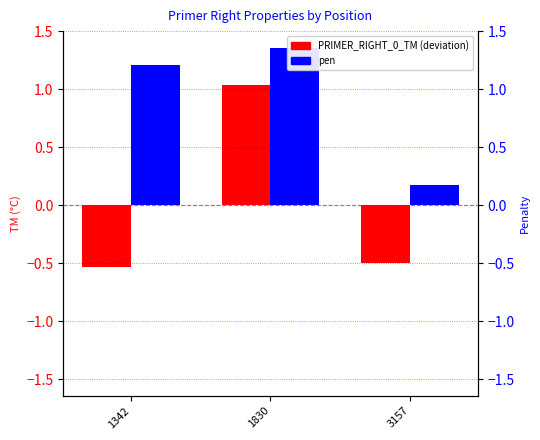

Rank the series at 1830 from highest to lowest value.

pen, PRIMER_RIGHT_0_TM (deviation from mean)